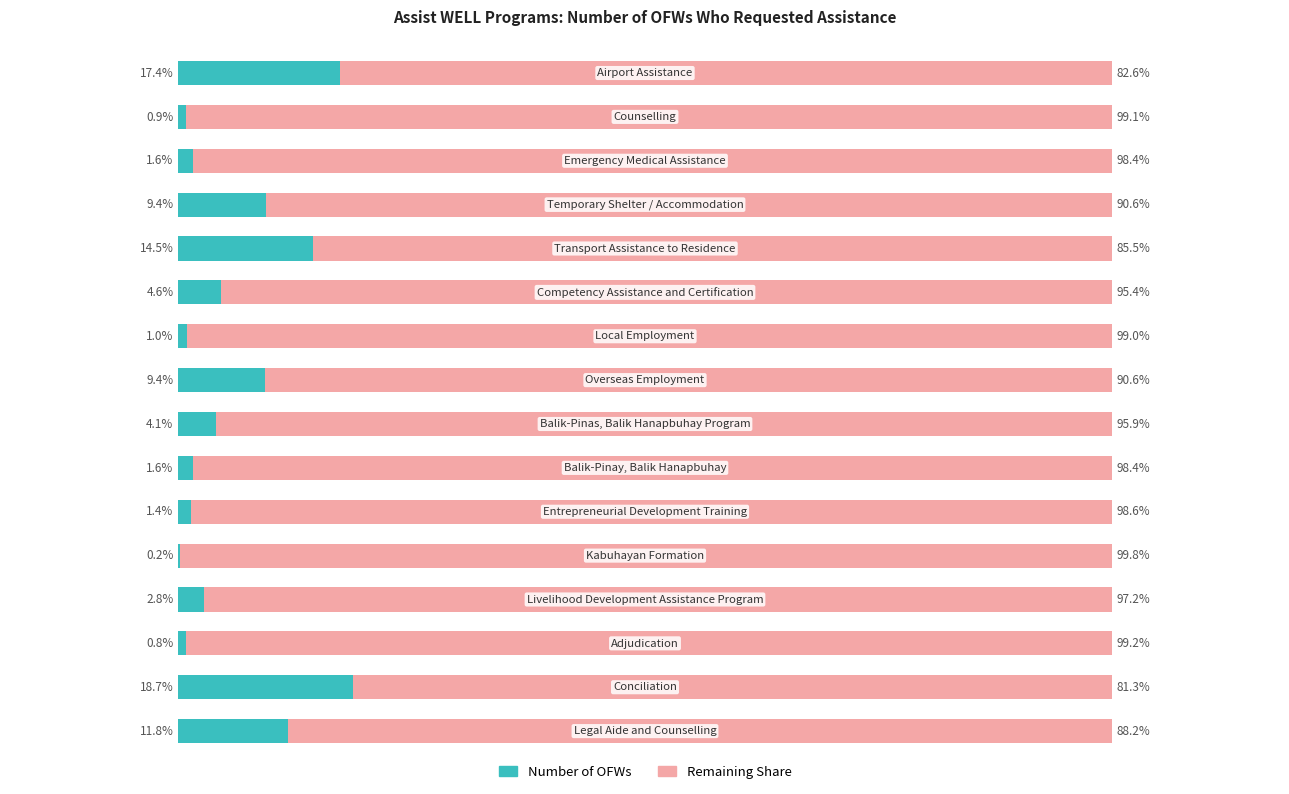

What are all the series names shown in the legend?

Number of OFWs, Remaining Share